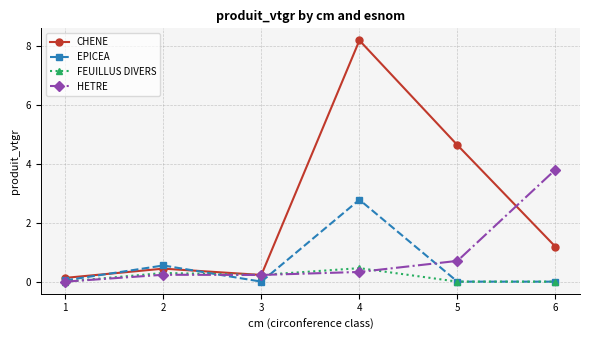

At which label does FEUILLUS DIVERS reach its peak?

4